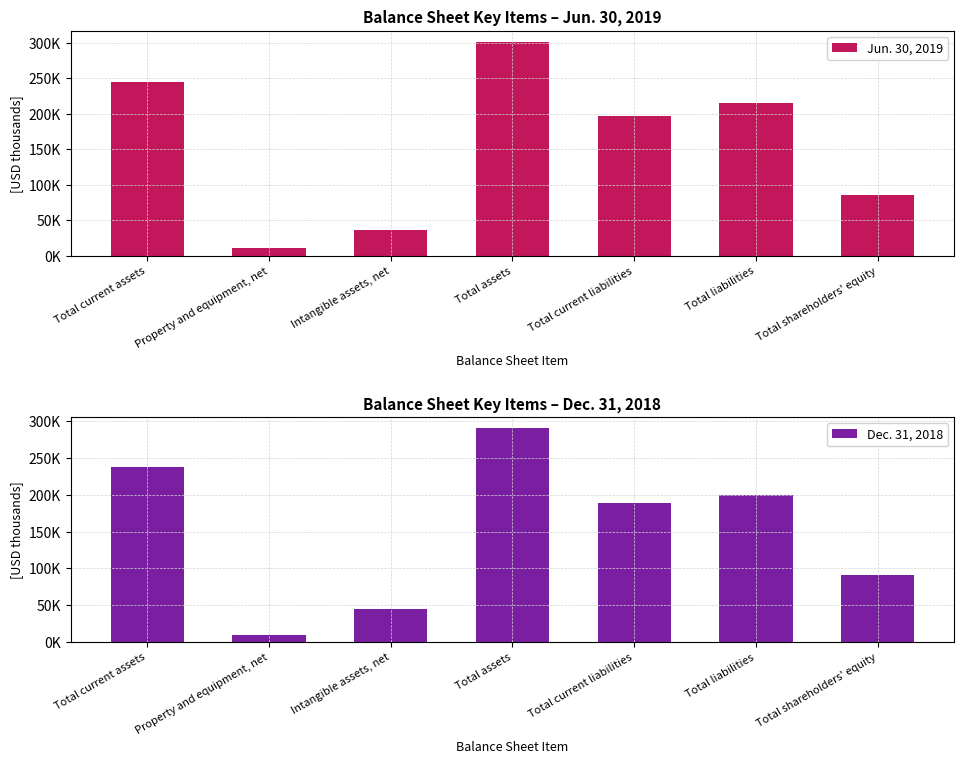

What are all the series names shown in the legend?

Jun. 30, 2019, Dec. 31, 2018